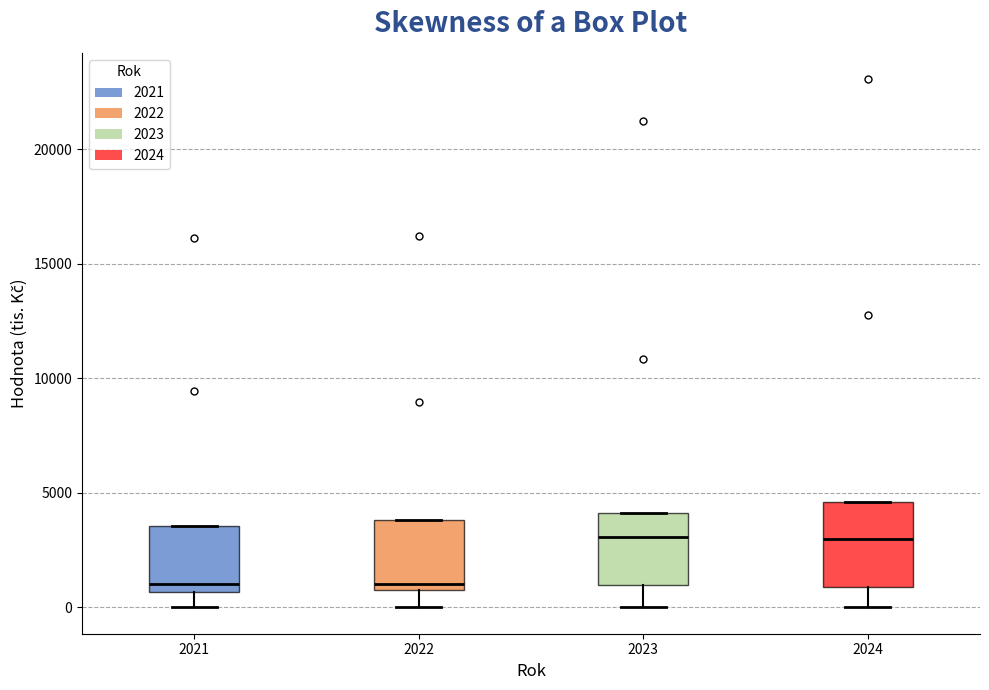

Reading left to right, read every box against the y-axis: the position of its median line, the range the box covers, and the ends of its whiskers. The values are not printed on the chart, so give them approximately, as read against the axis.

2021: median 1000, box 500 to 3500, whiskers 0 to 3500
2022: median 1000, box 500 to 4000, whiskers 0 to 4000
2023: median 3000, box 1000 to 4000, whiskers 0 to 4000
2024: median 3000, box 1000 to 4500, whiskers 0 to 4500